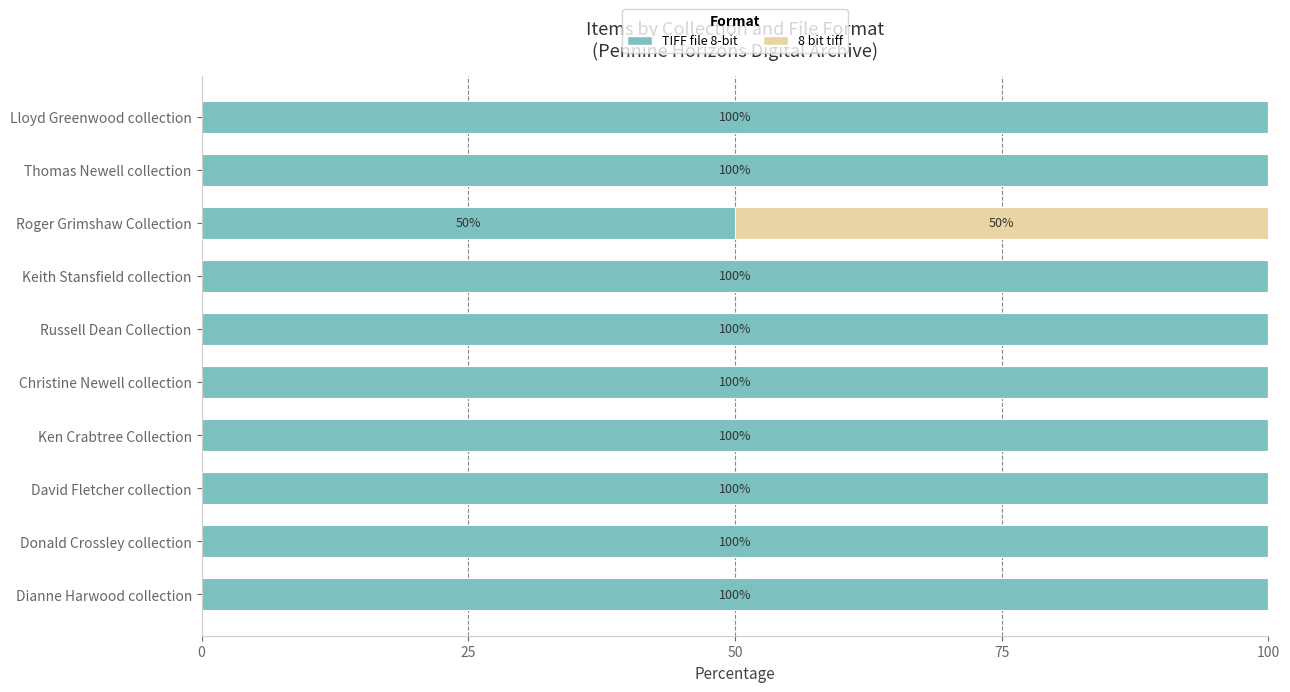

What is the approximate value of TIFF file 8-bit at Dianne Harwood collection, to the nearest 5?

100